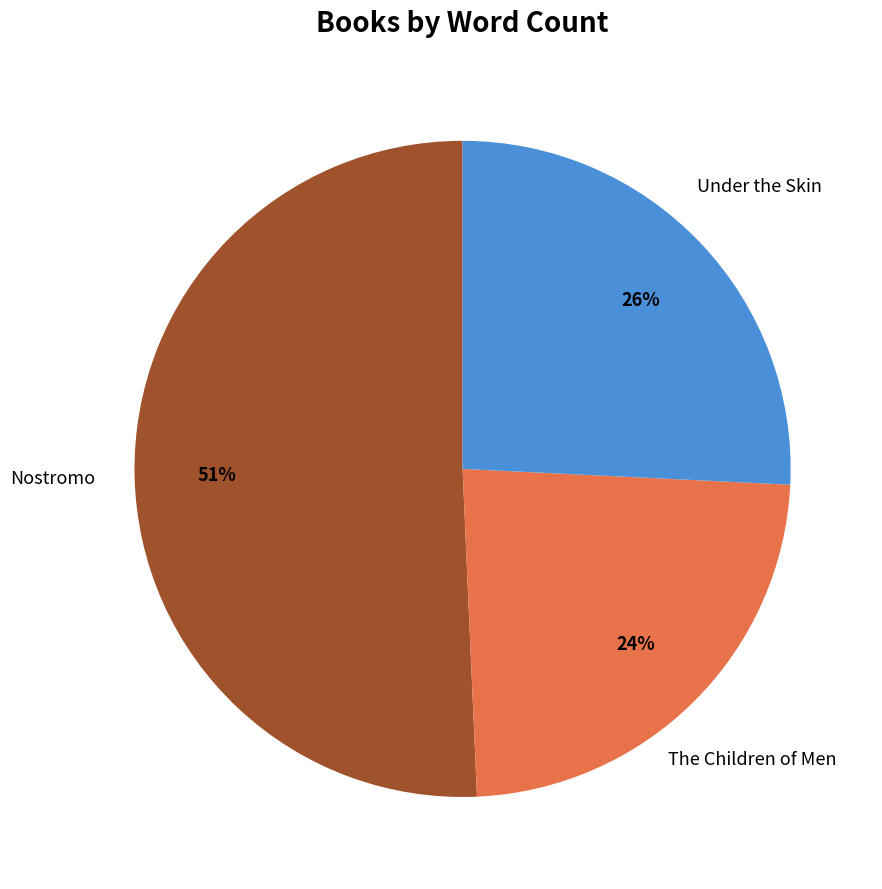

Is there a majority slice in this chart?

Yes